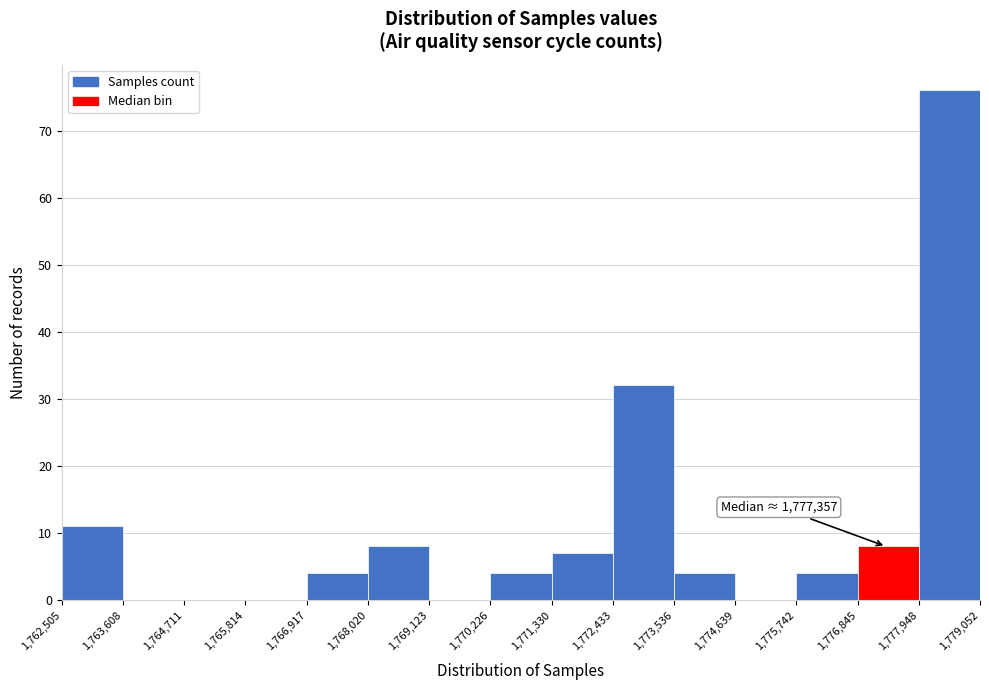

Over which range of the x-axis is the bar tallest?

1,777,948 to 1,779,052